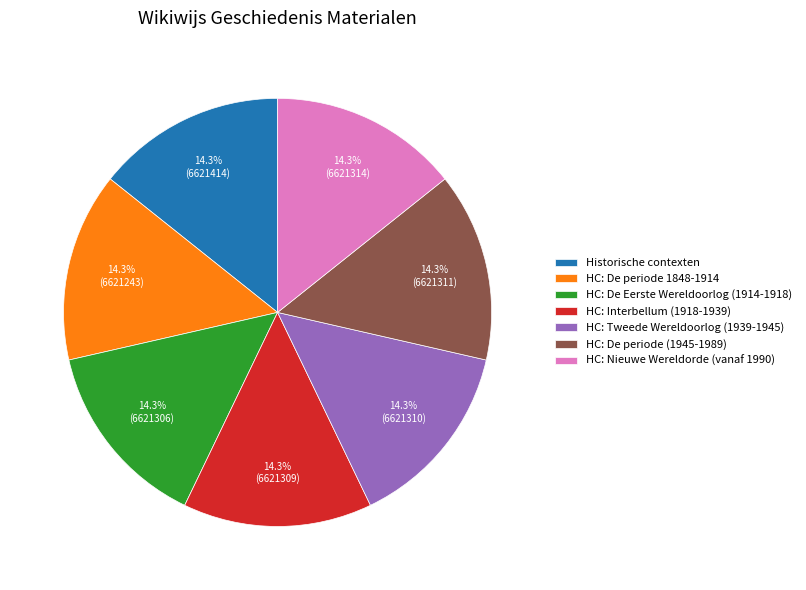

Is it true that HC: De Eerste Wereldoorlog (1914-1918) is 1% of the pie?

False